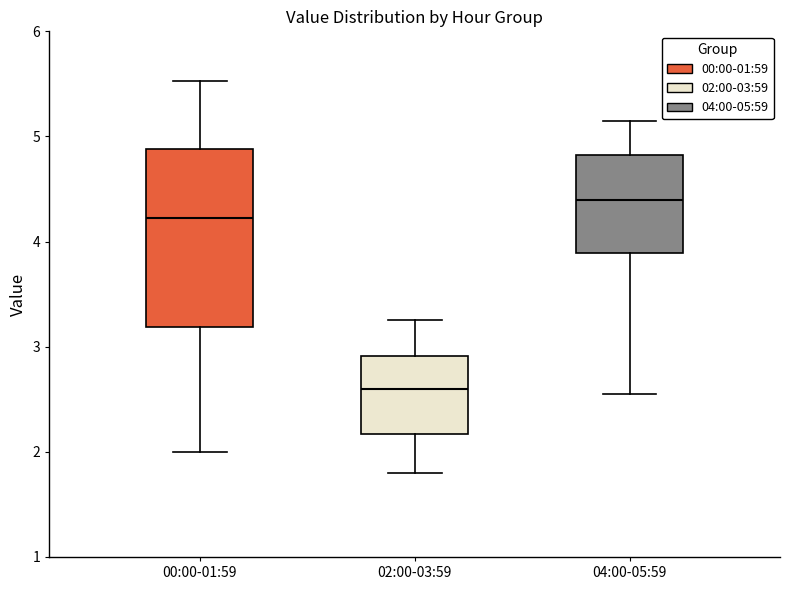

Which box is the tallest, from its lower edge to its upper edge?

00:00-01:59